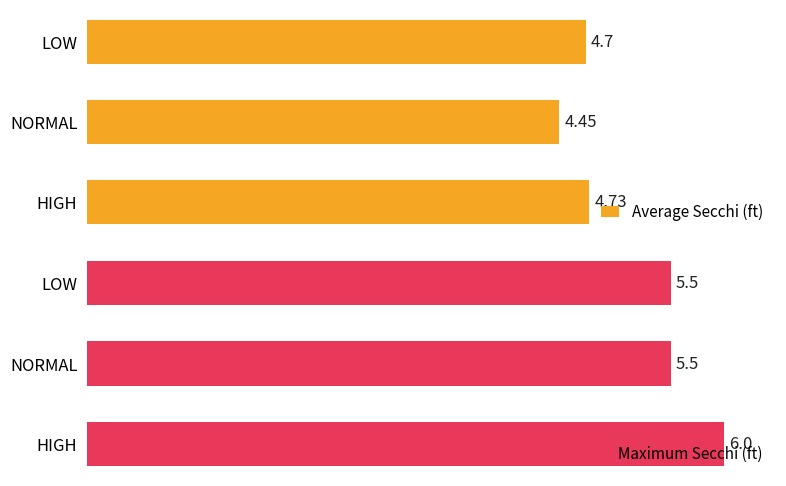

What is the maximum value shown in the chart?

6.0